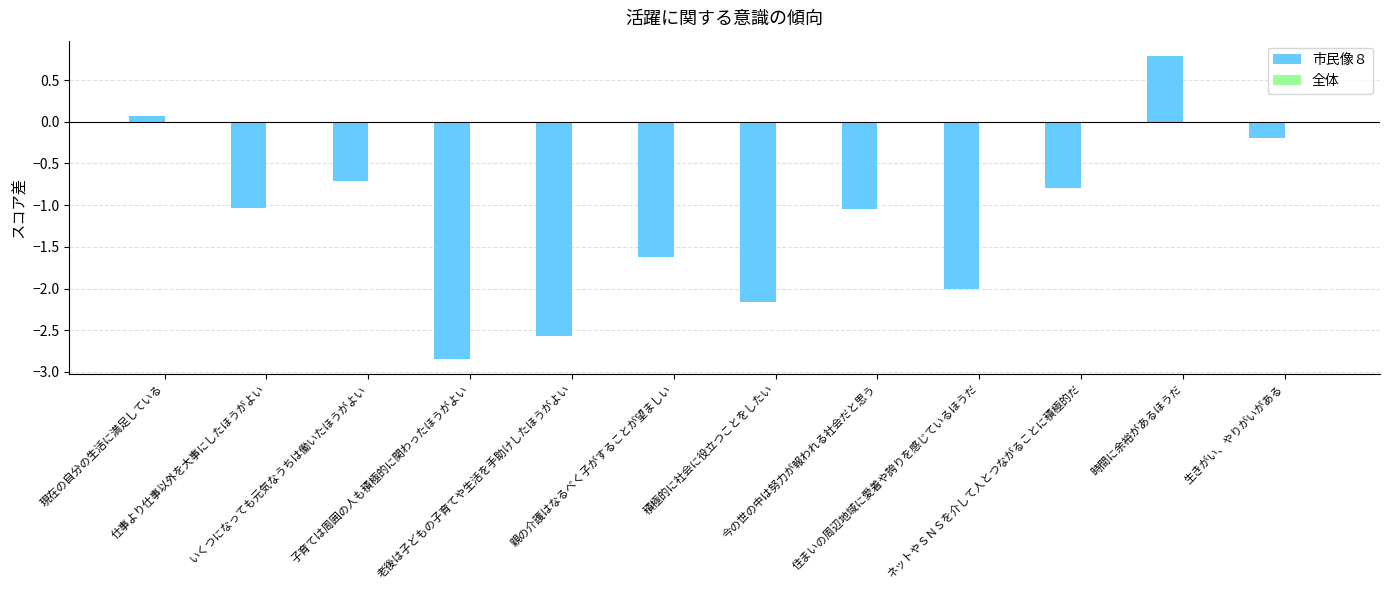

What is the maximum value shown in the chart?

0.8